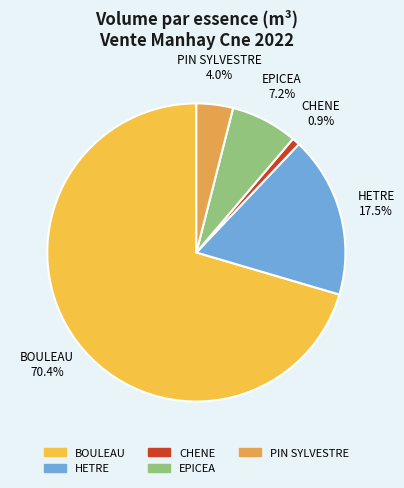

Is PIN SYLVESTRE the majority of the pie?

No